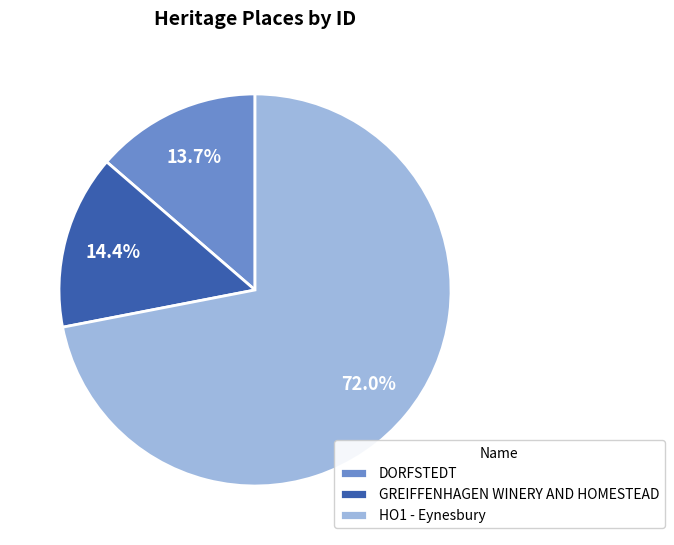

Count the number of slices in the pie.

3